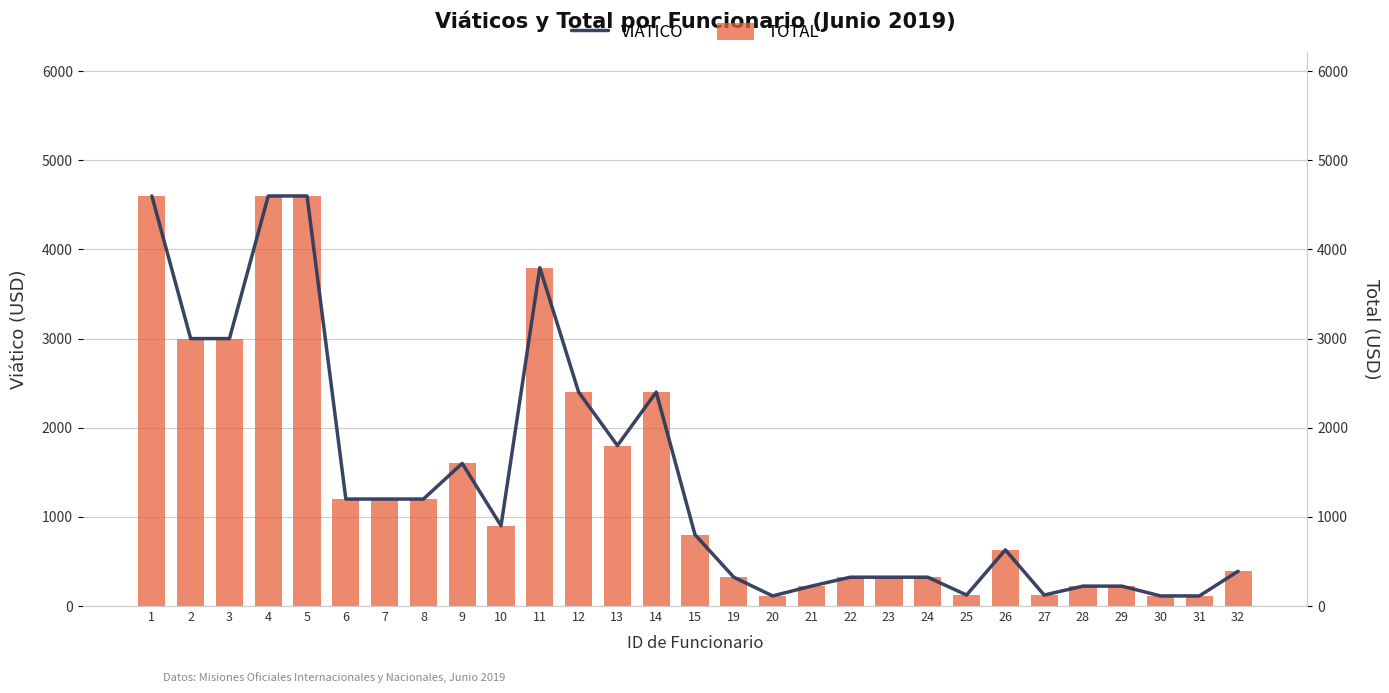

Between 19 and 32, which series saw the biggest shift?

TOTAL